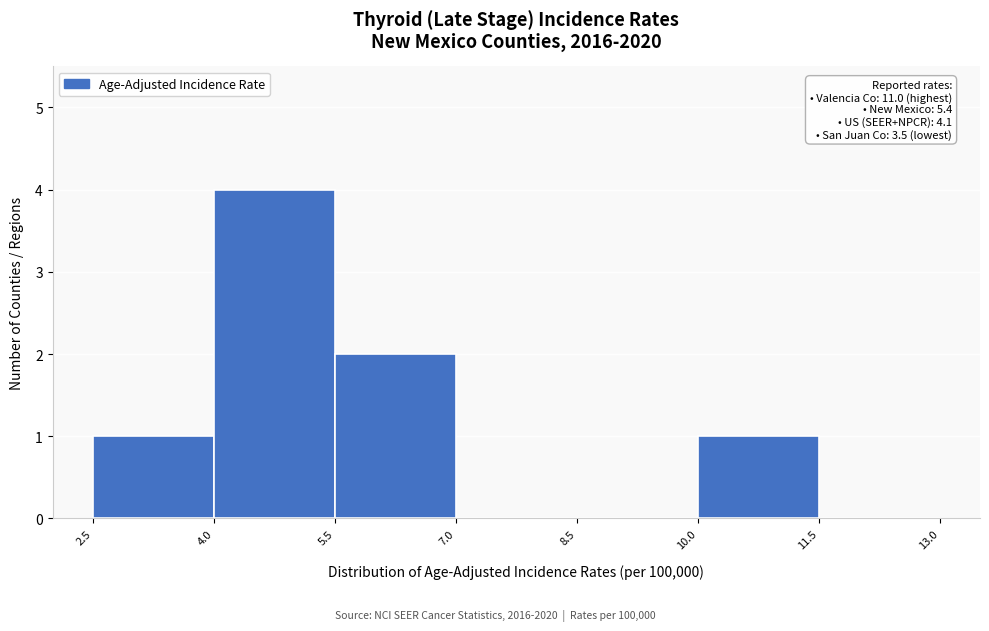

Which range on the x-axis has the tallest bar?

4.0 to 5.5